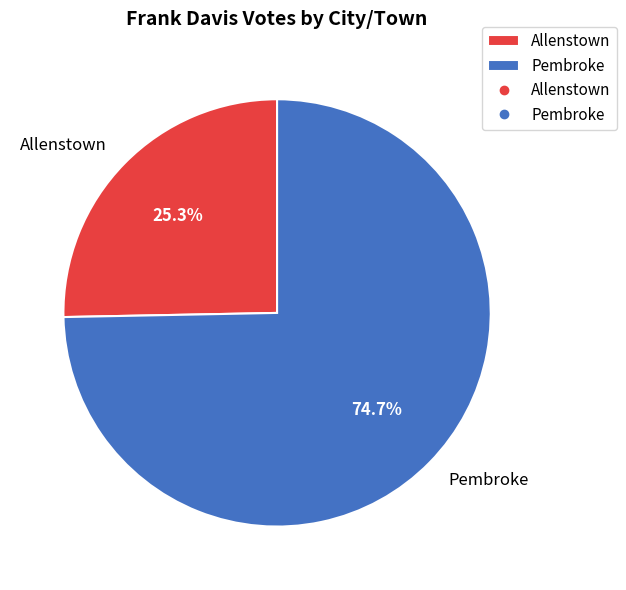

What percentage is NOT represented by Allenstown?

74.7%